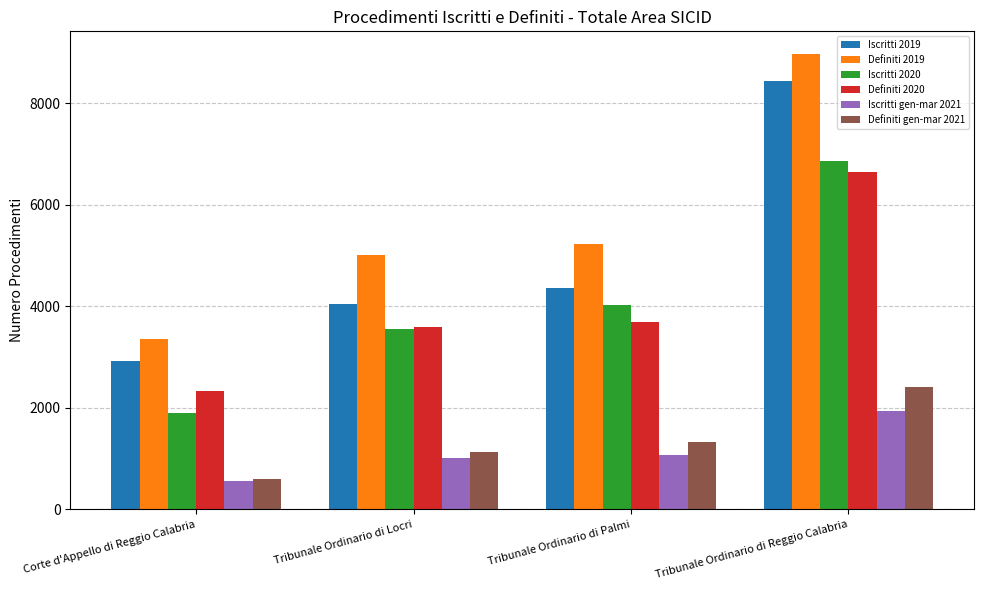

What is the difference between the second highest and second lowest values in the Definiti 2020 series?

103